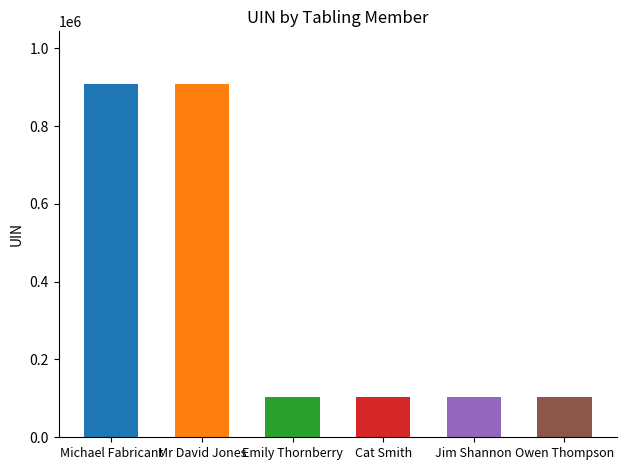

What is the label of the 5th bar from the left?

Jim Shannon